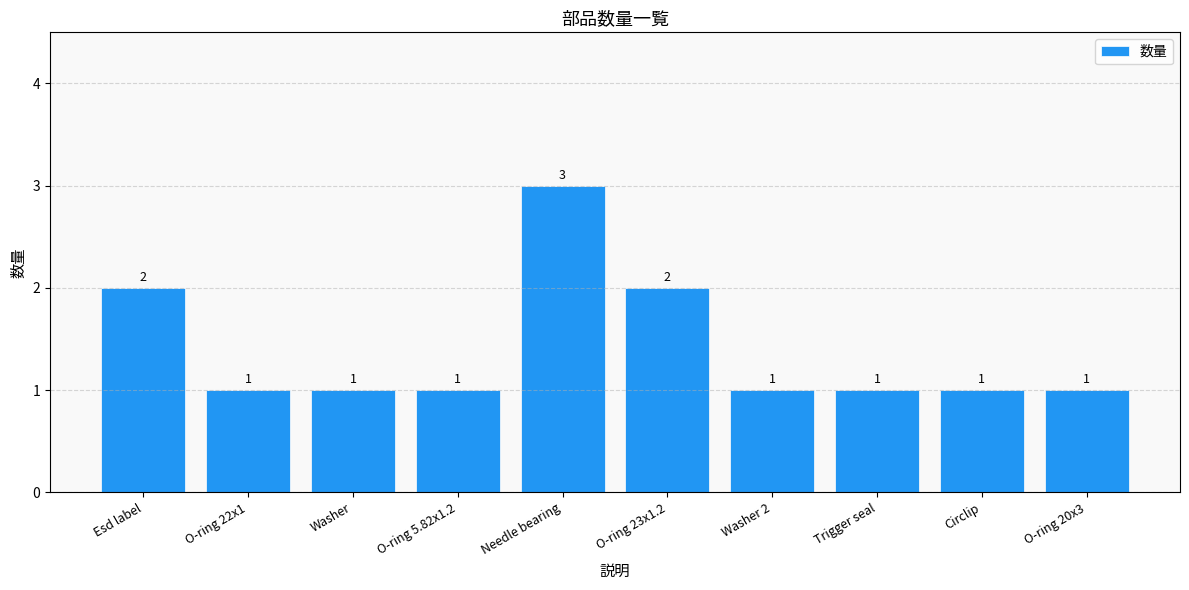

Reading left to right, what are all the values shown in this chart?

2	1	1	1	3	2	1	1	1	1